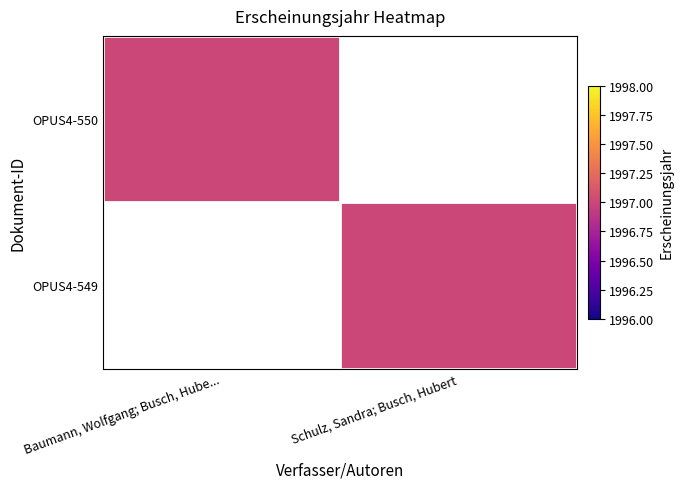

What is the maximum value shown in the chart?

1997